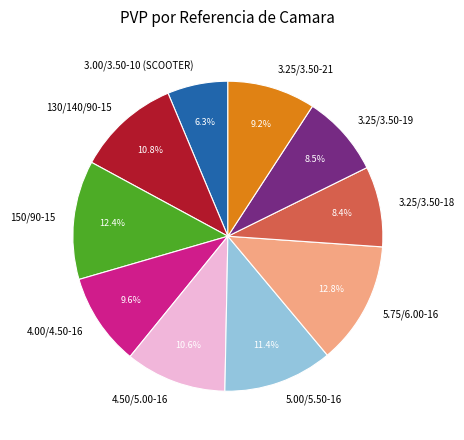

Which has a higher value, 3.00/3.50-10 (SCOOTER) or 150/90-15?

150/90-15